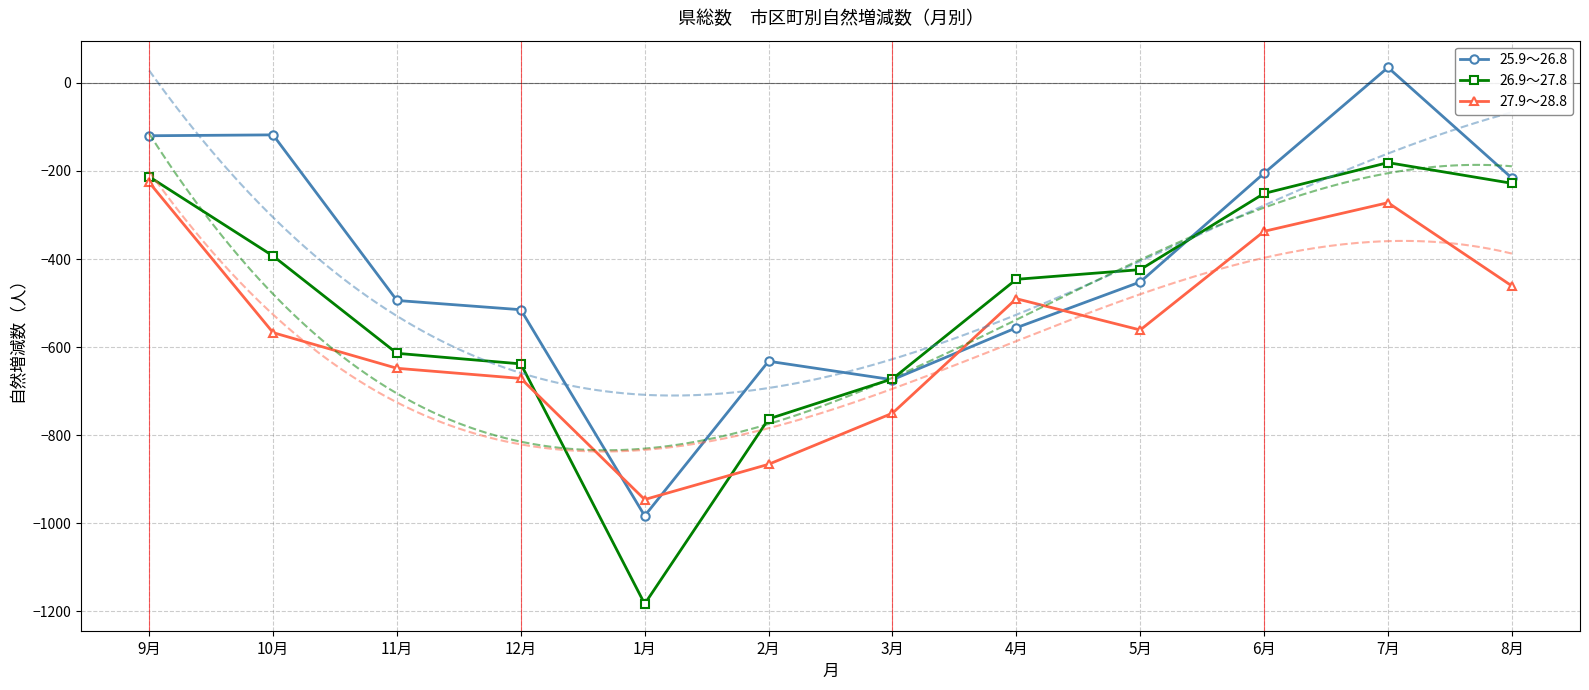

At which category does 25.9～26.8 reach its first local peak?

10月